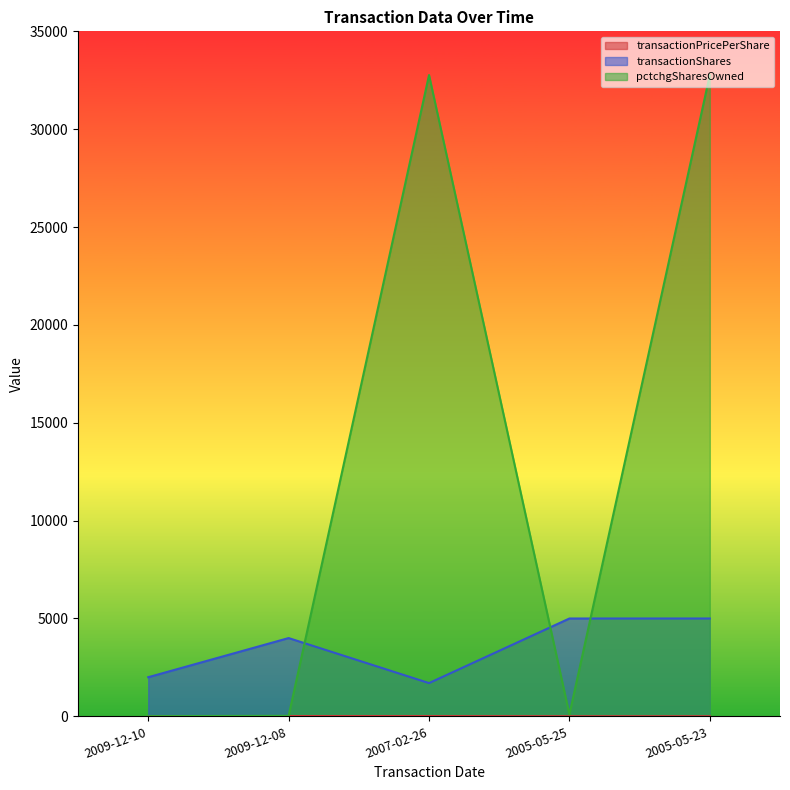

What is the approximate value of pctchgSharesOwned at 2009-12-10?

11.0